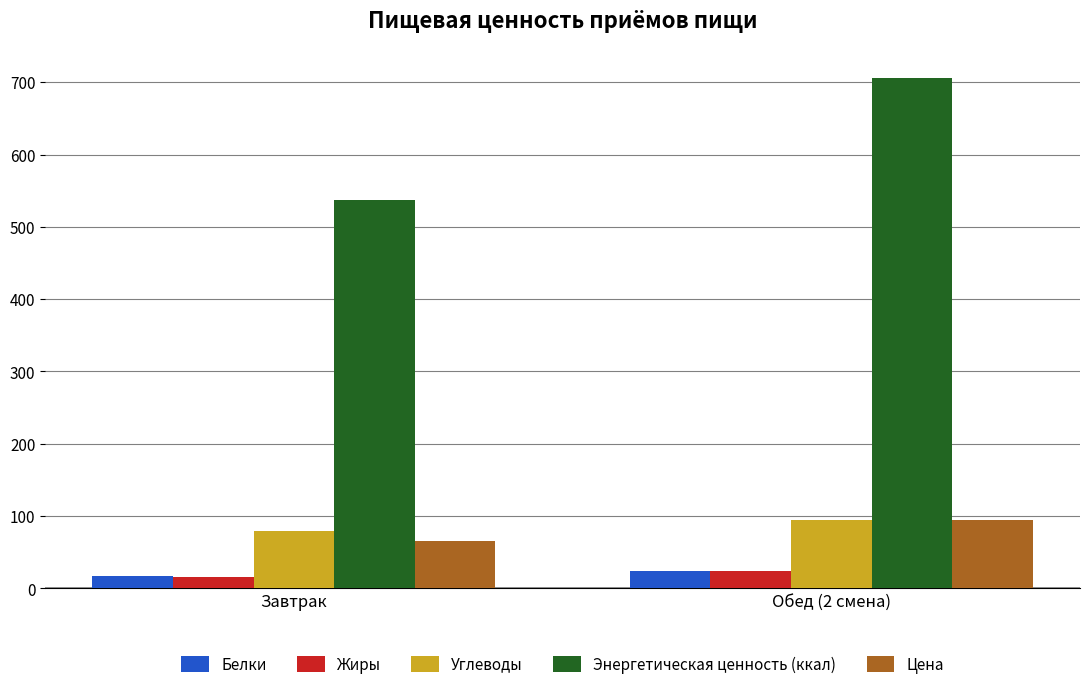

Which label corresponds to the largest value in the chart?

Обед (2 смена)